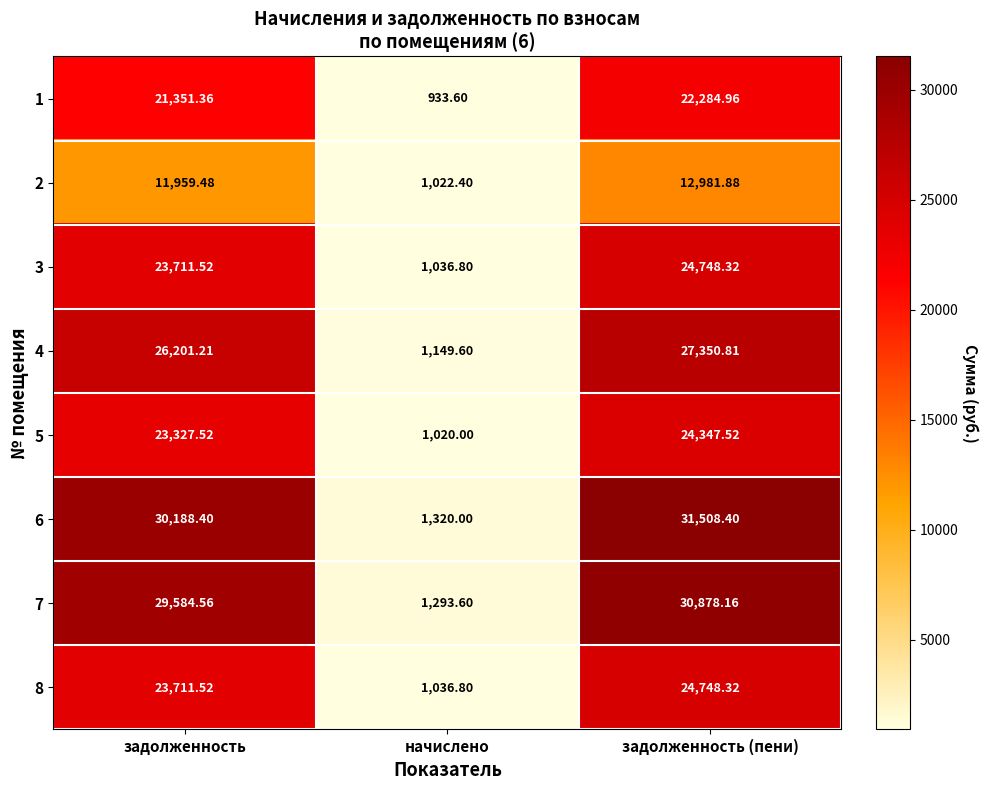

Which category has the lowest value in the 8 series?

начислено